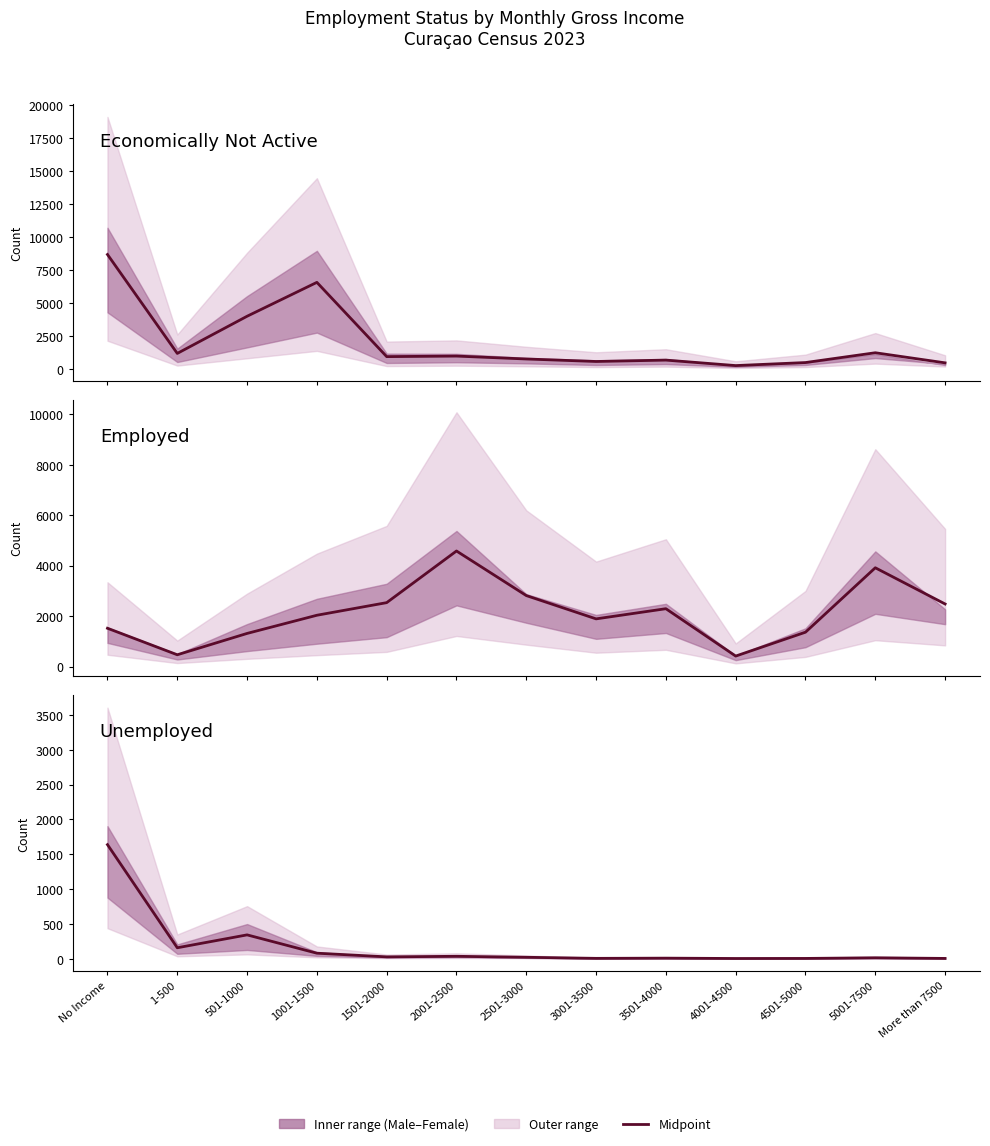

Where is Unemployed nearest to the value 821?

501-1000